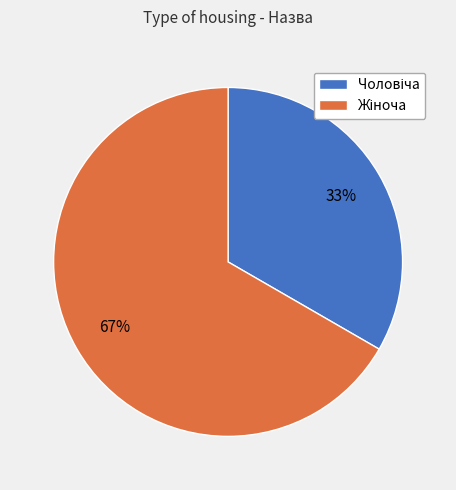

Is there any slice that represents more than half of the pie?

Yes